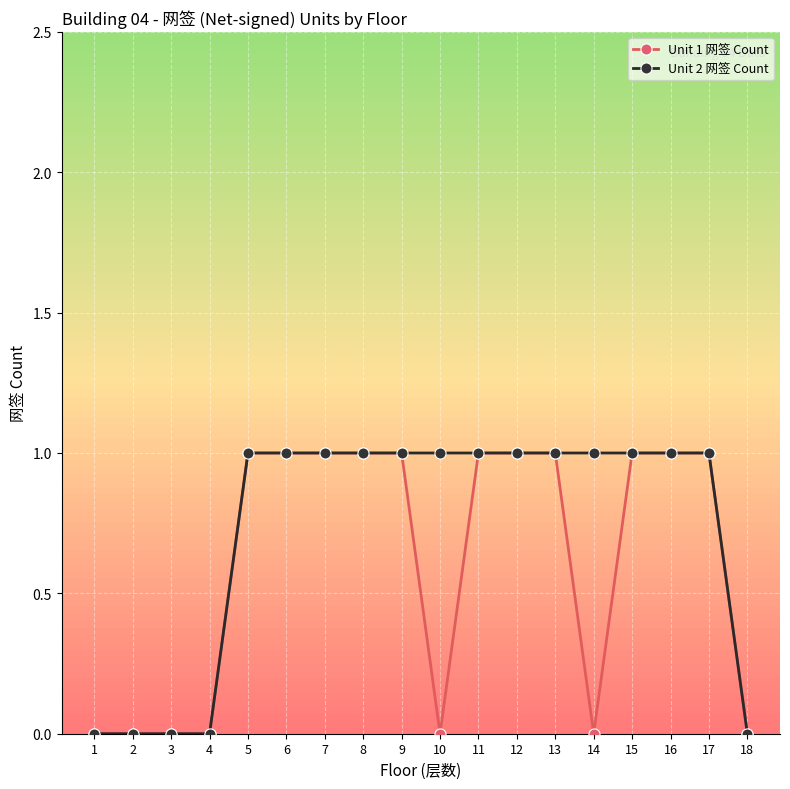

What are all the series names shown in the legend?

Unit 1 网签 Count, Unit 2 网签 Count